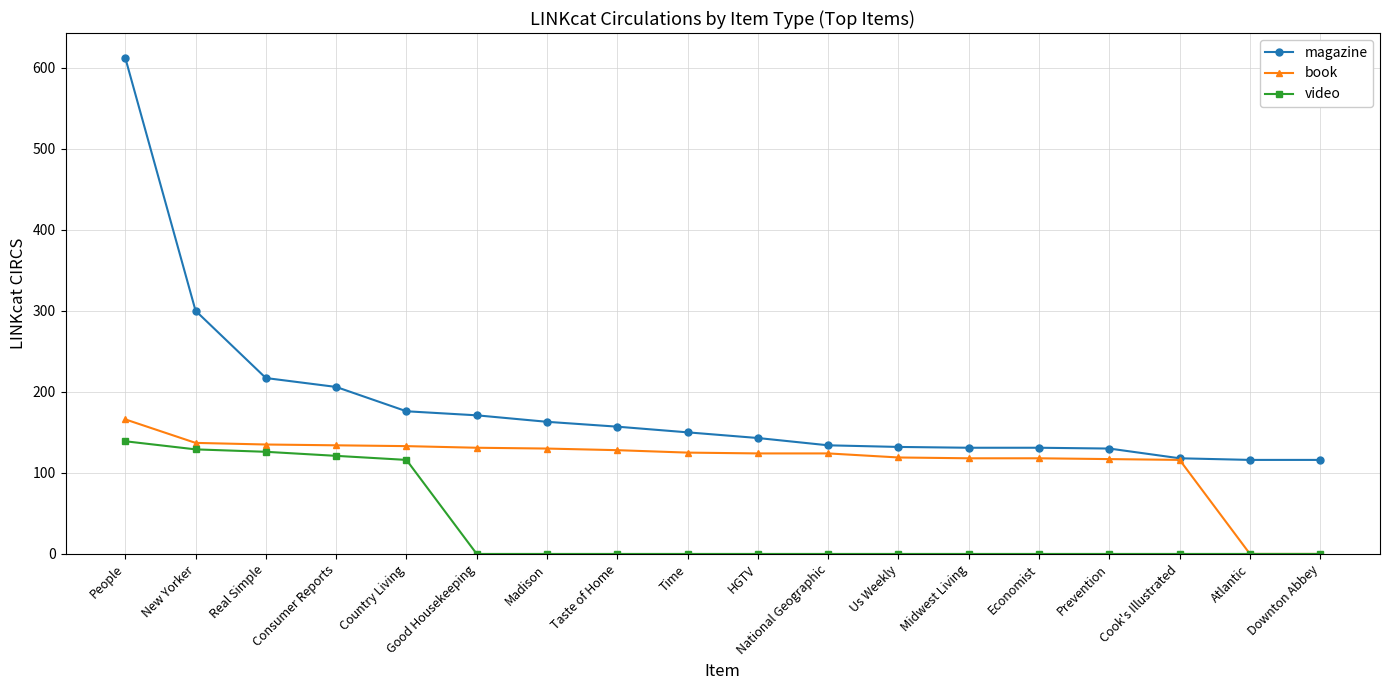

Which category has the highest value in the book series?

People